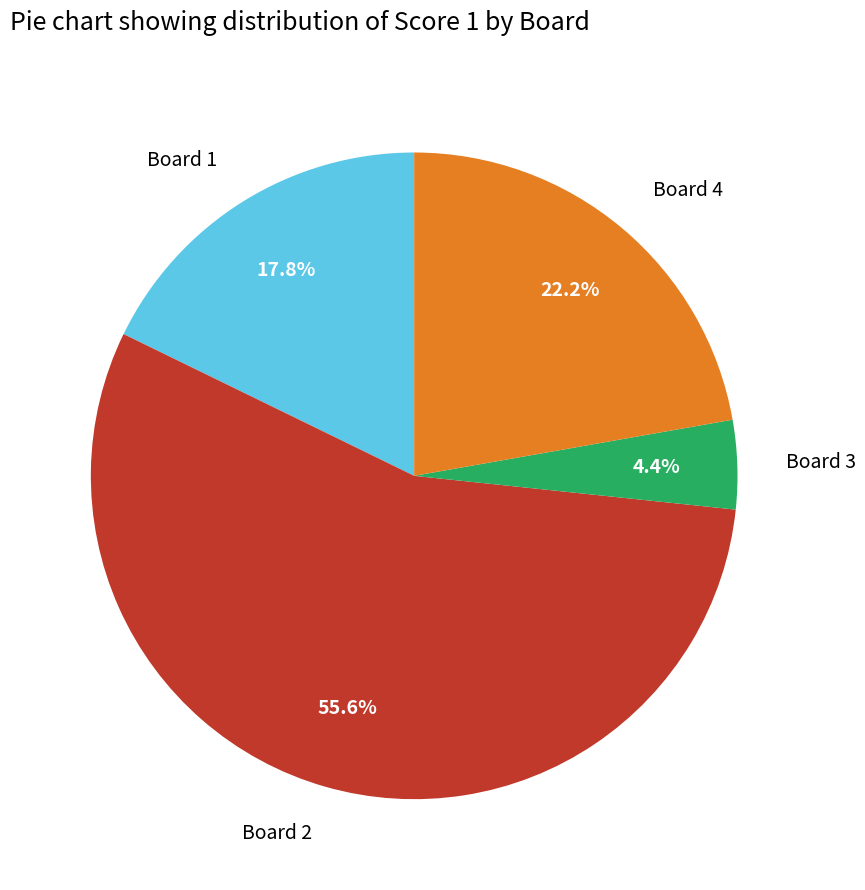

To the nearest percent, what portion does Board 1 represent?

18%